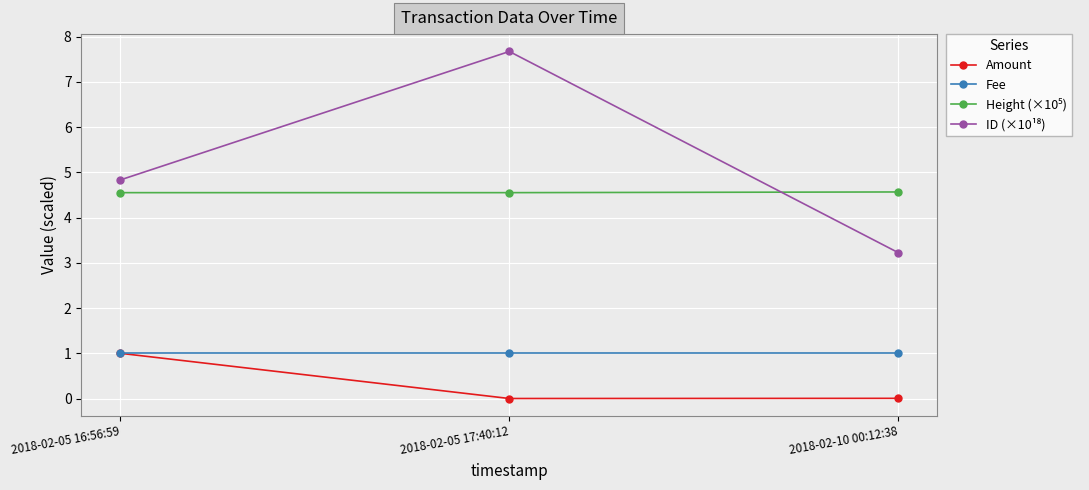

The Fee series shows 1.6 at 2018-02-10 00:12:38. True or false?

False